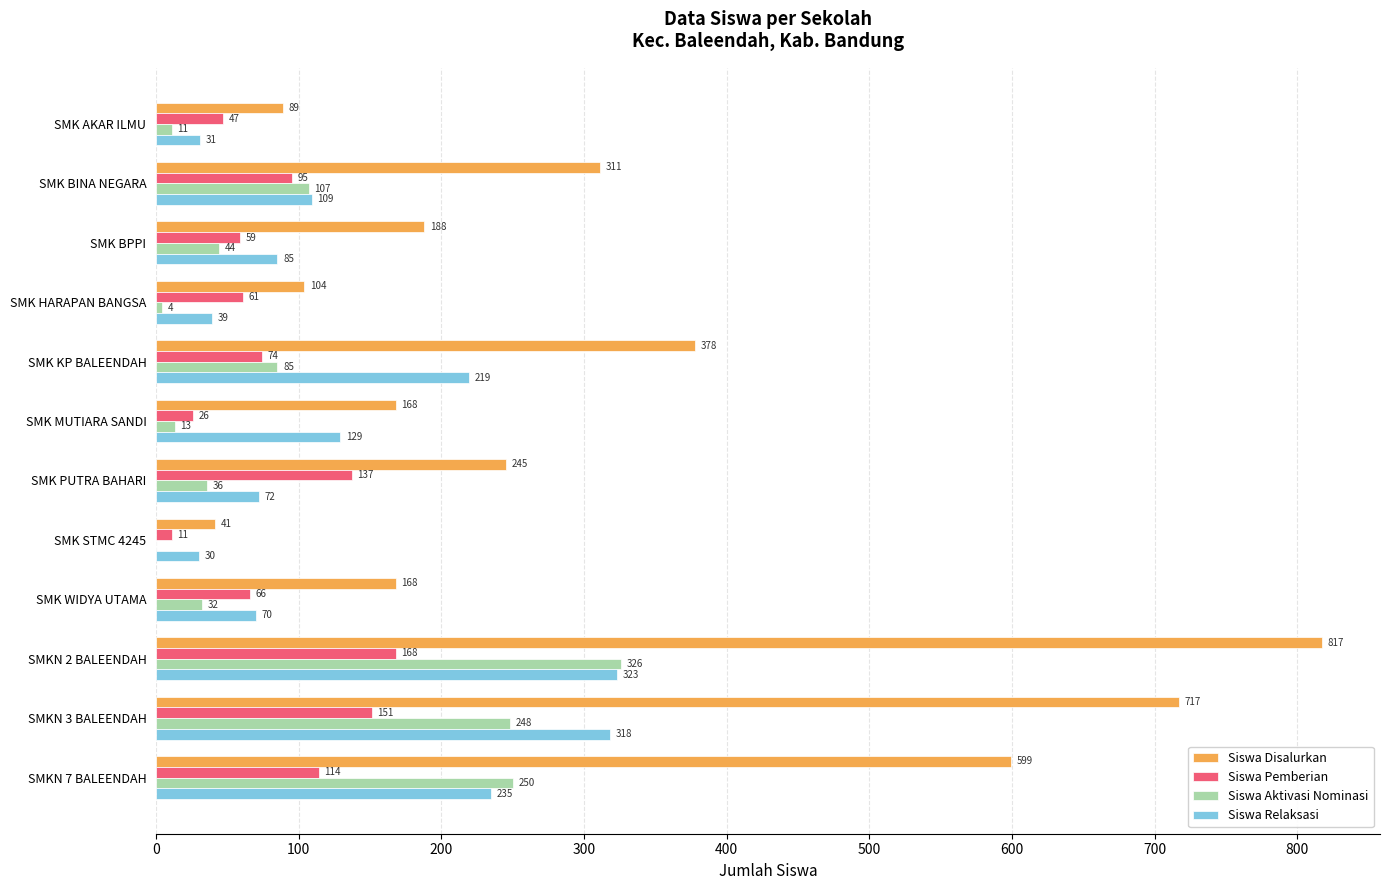

At which category does the chart reach its peak across all series?

SMKN 2 BALEENDAH